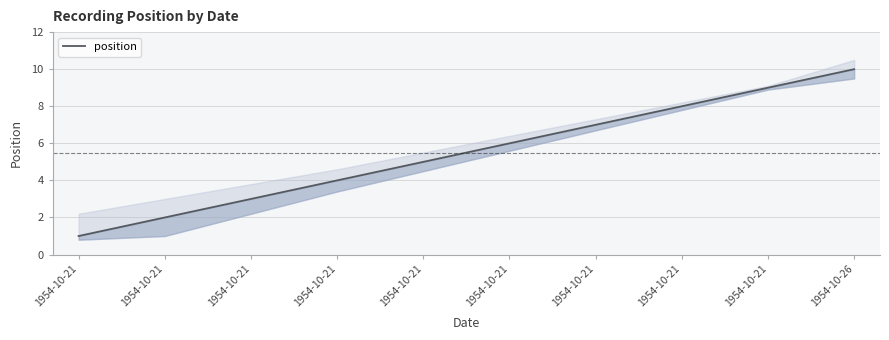

What is the sum of the values at 1954-10-21 and 1954-10-21?

16